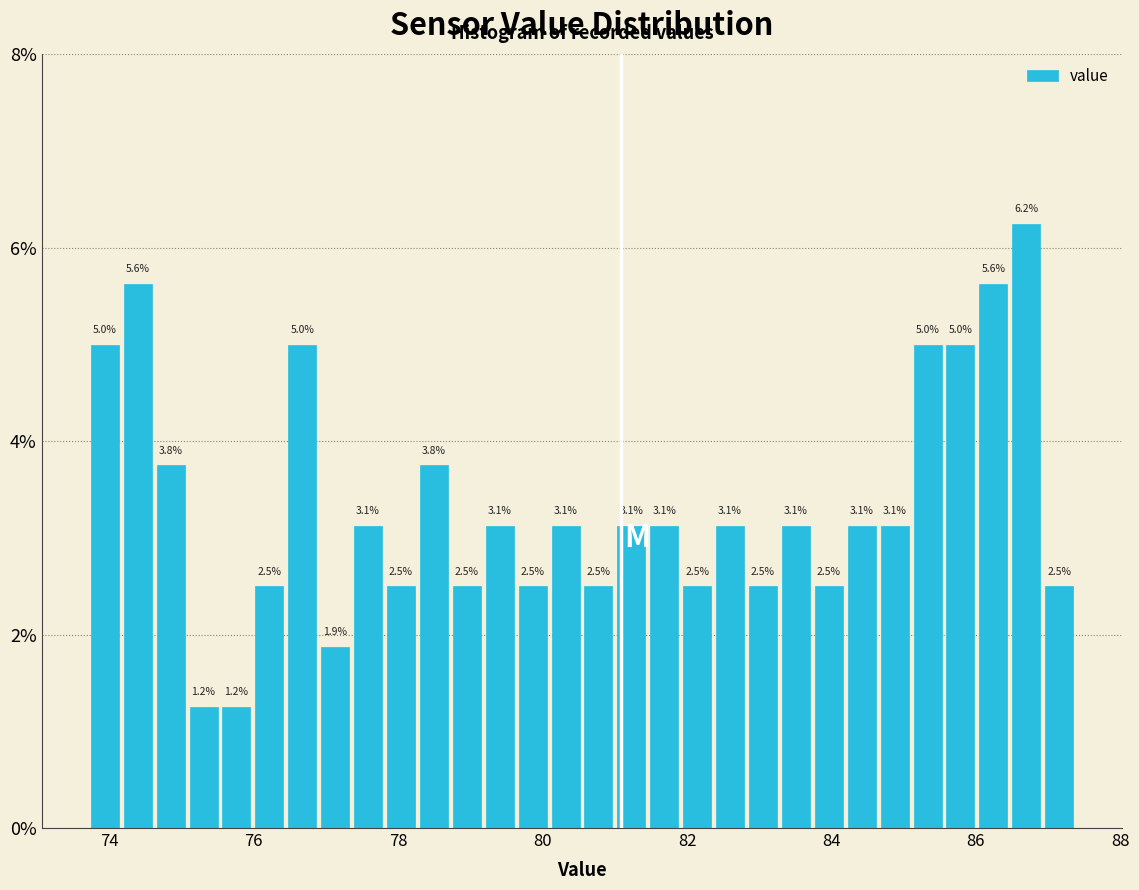

Around what value on the x-axis is the tallest bar? Give the approximate position of its centre, as read against the axis.

86.6